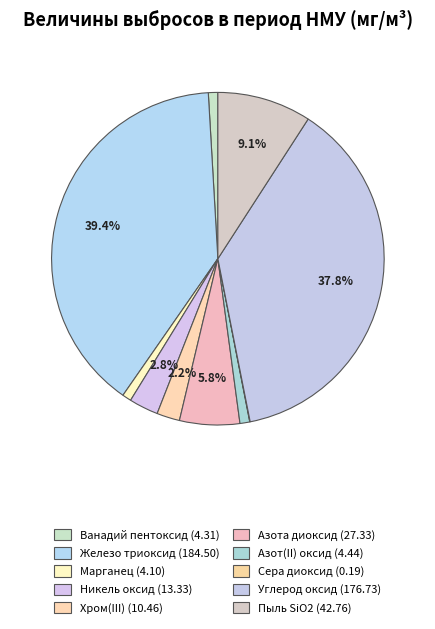

Which category has the smallest portion of the pie?

Сера диоксид